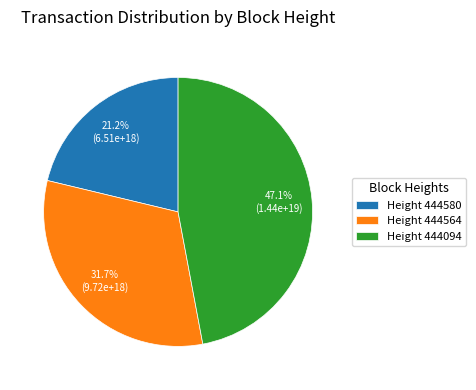

Which category has the smallest portion of the pie?

Height 444580